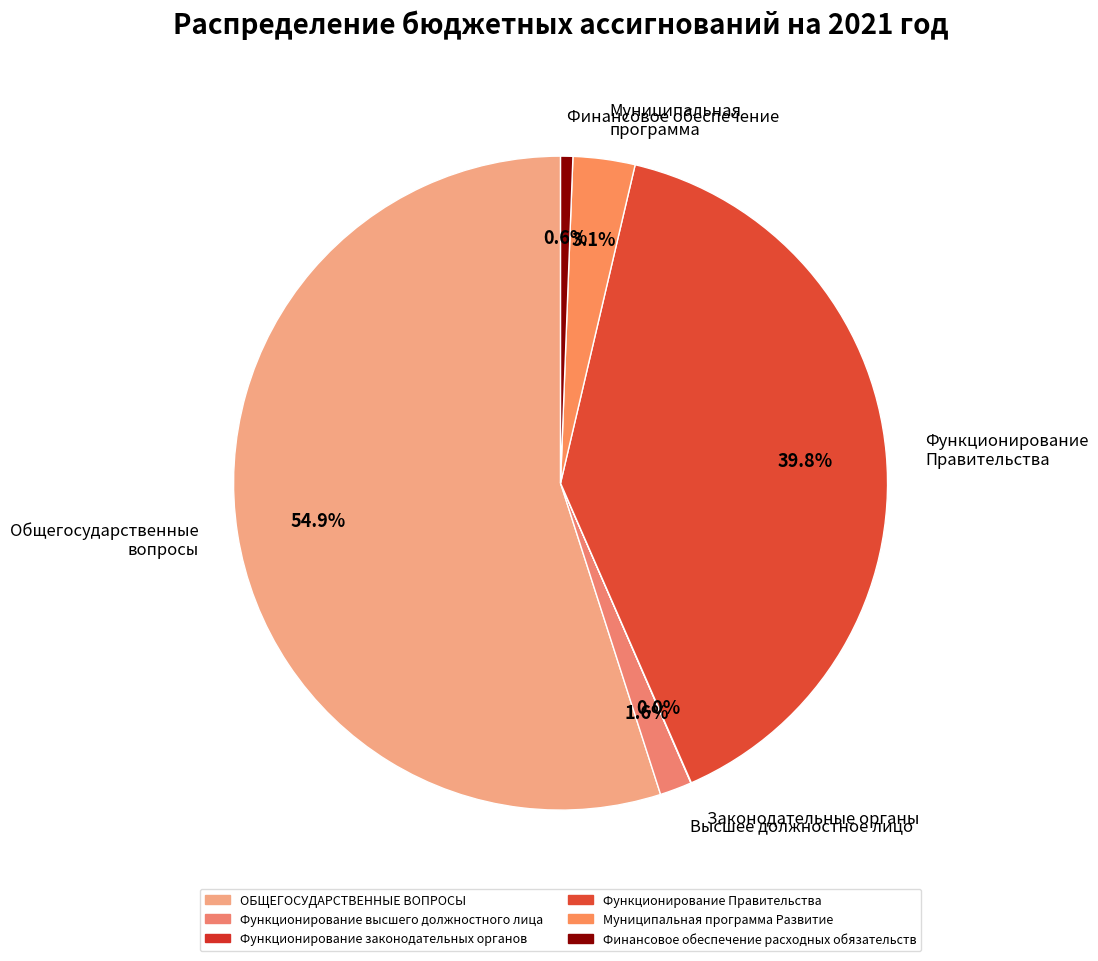

Which category has the biggest portion of the pie?

Общегосударственные вопросы